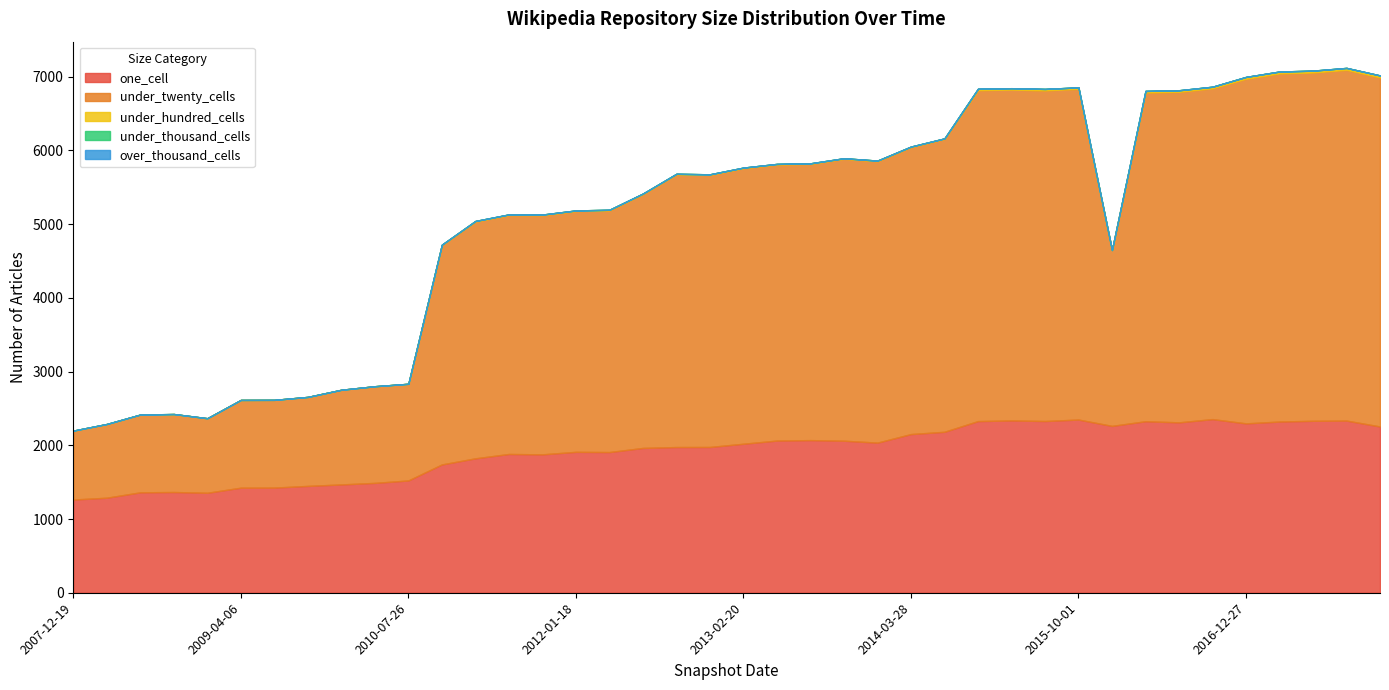

Which series has the widest spread of values?

under_twenty_cells